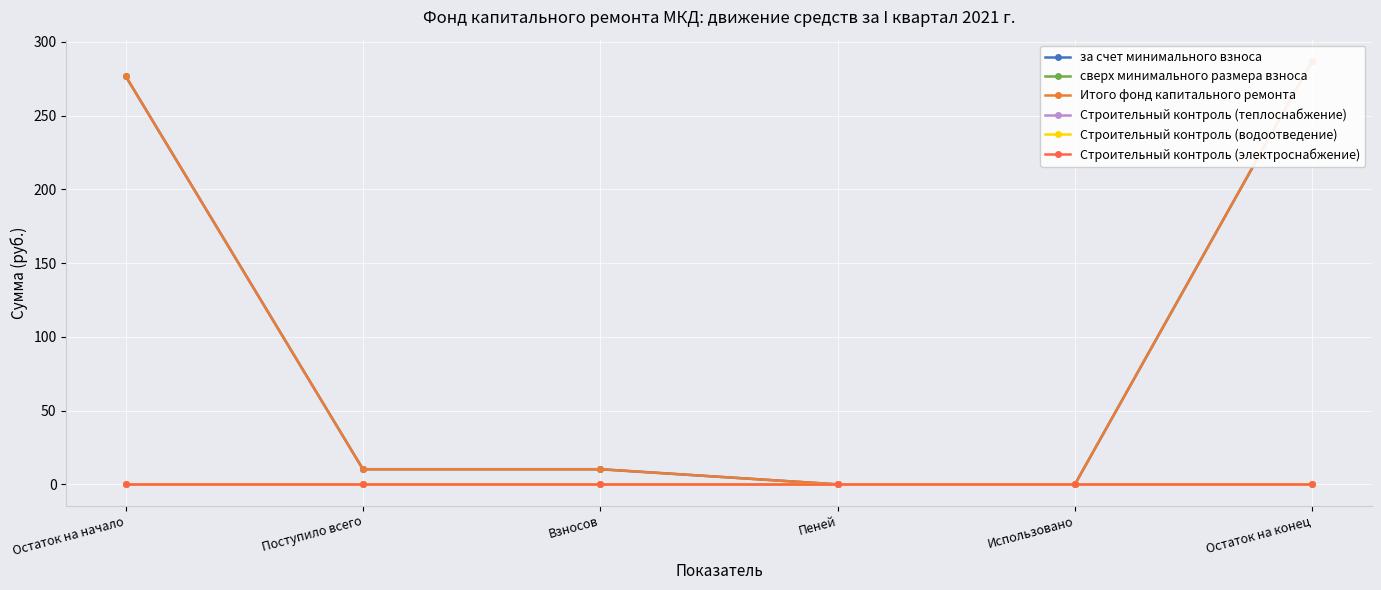

What is the label of the 2nd point from the left?

Поступило всего